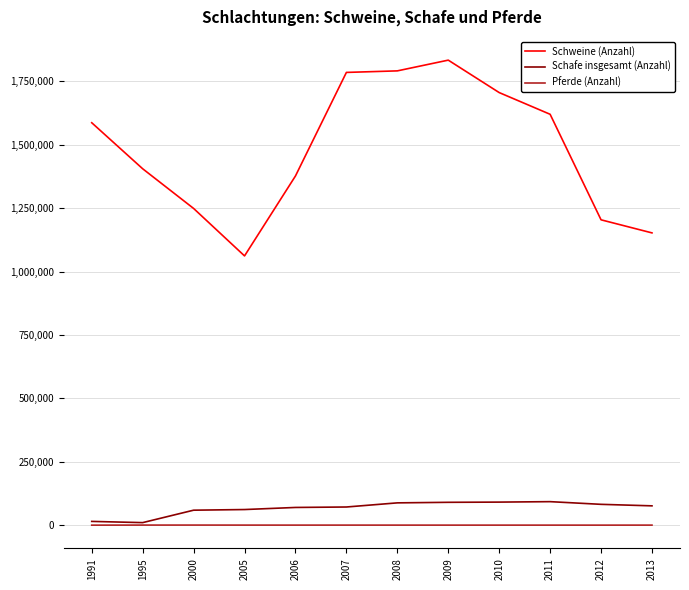

Rank the series at 2011 from lowest to highest value.

Pferde (Anzahl), Schafe insgesamt (Anzahl), Schweine (Anzahl)